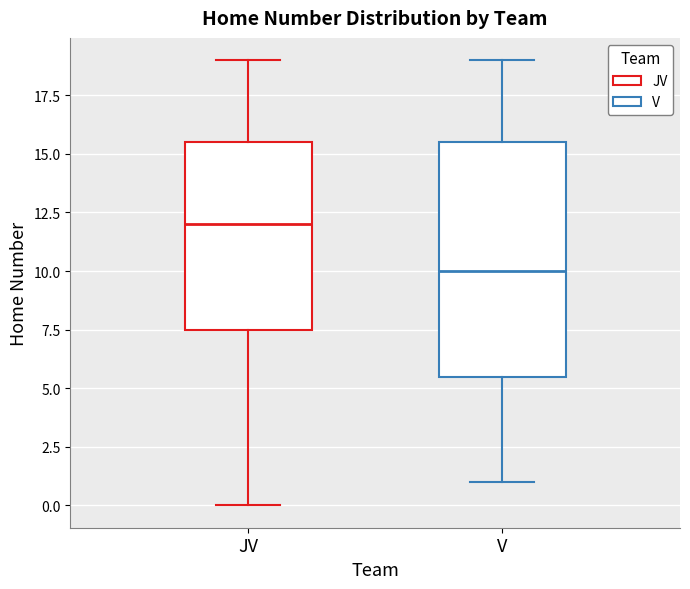

Which box is the tallest, from its lower edge to its upper edge?

V